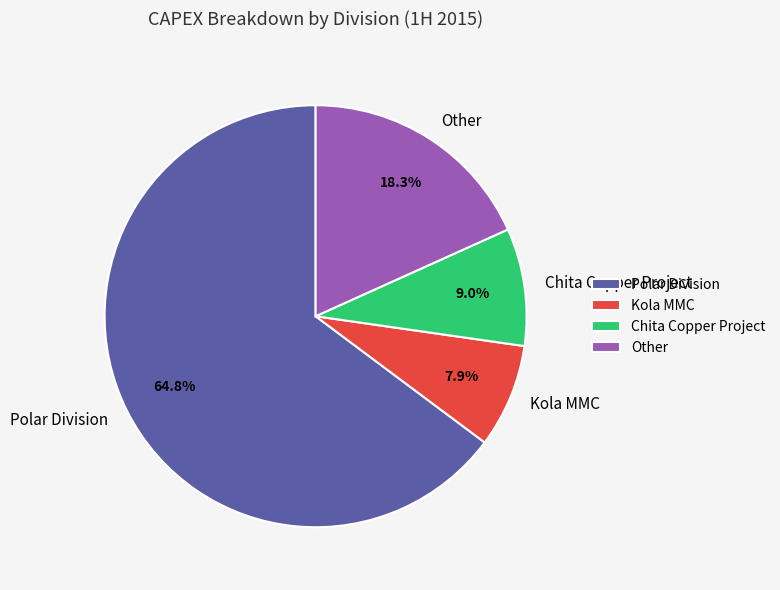

How many segments does this pie chart have?

4